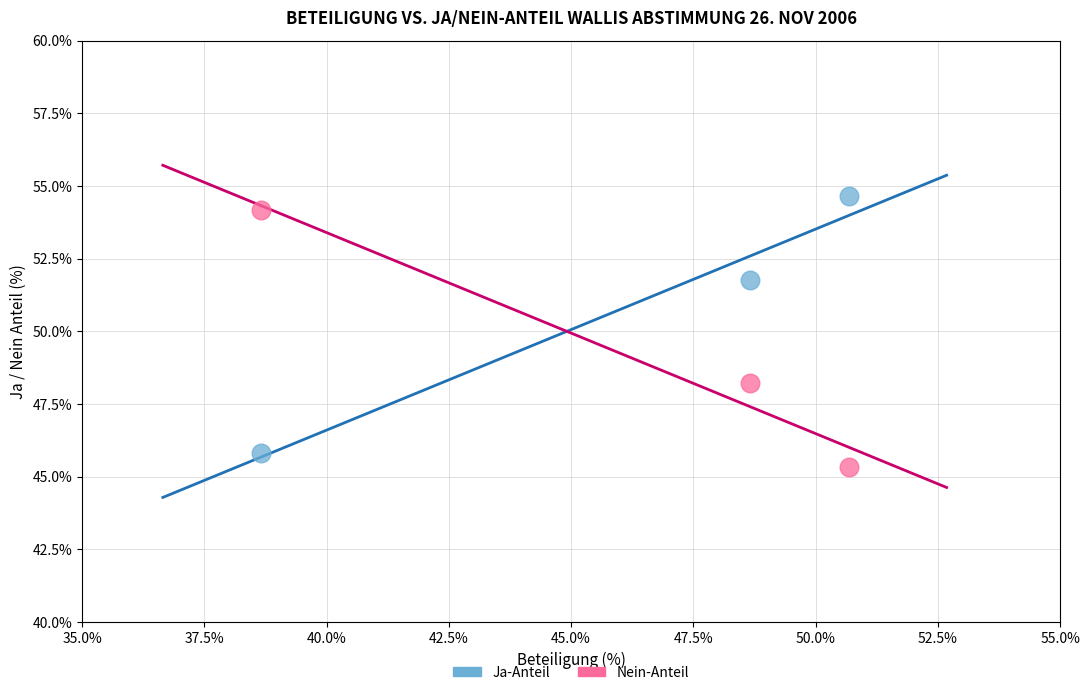

Across all data points, what is the range of Y values (max minus min)?

9.3